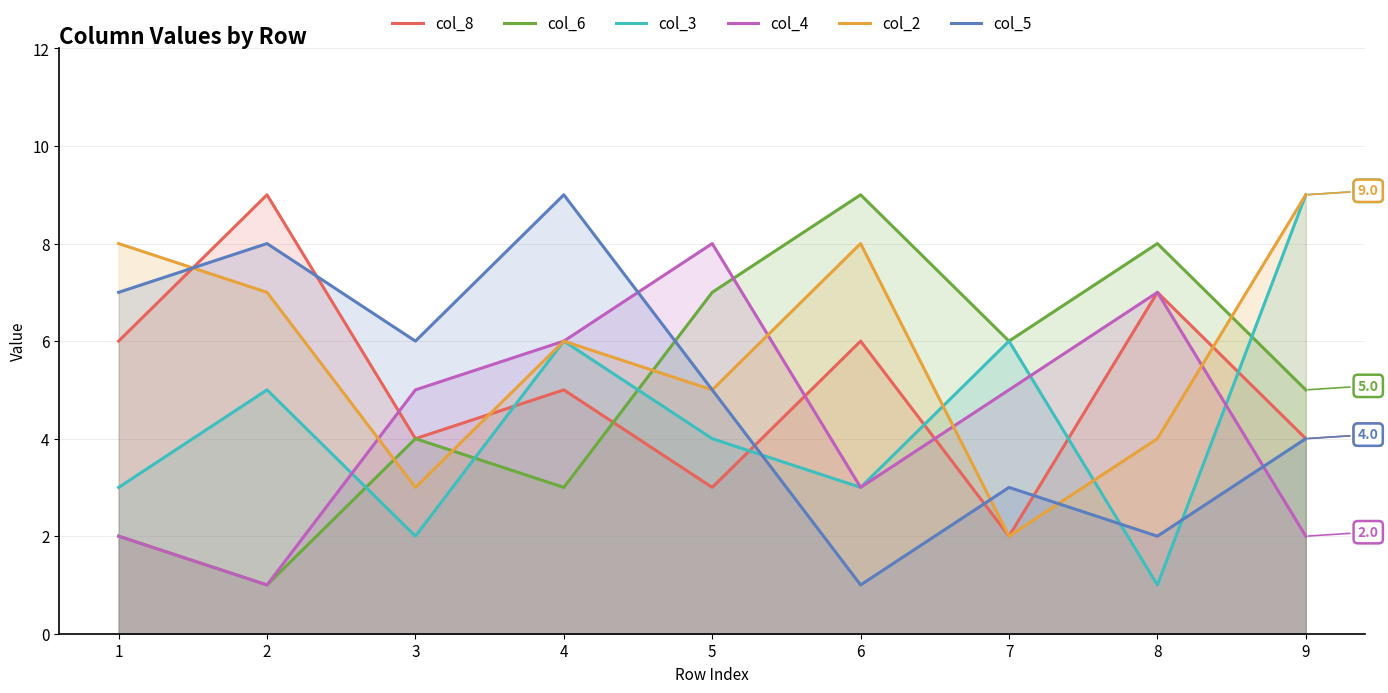

What is the difference between the col_2 values at 8 and 5?

1